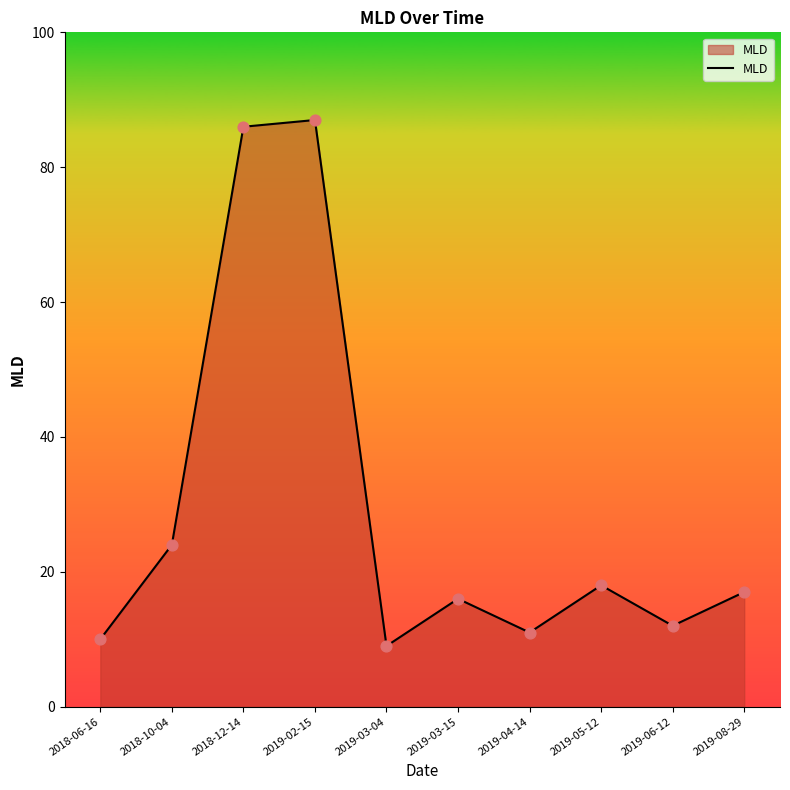

What is the ratio of the value at 2019-06-12 to the value at 2019-02-15?

0.1